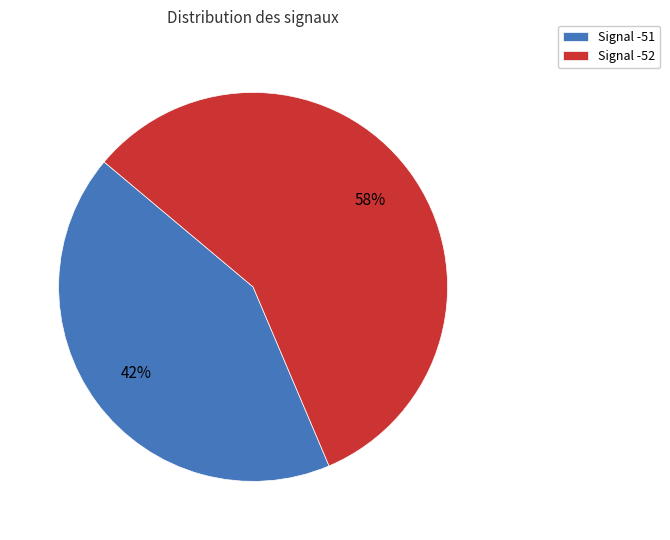

What percentage is the Signal -51 slice, to the nearest percent?

43%